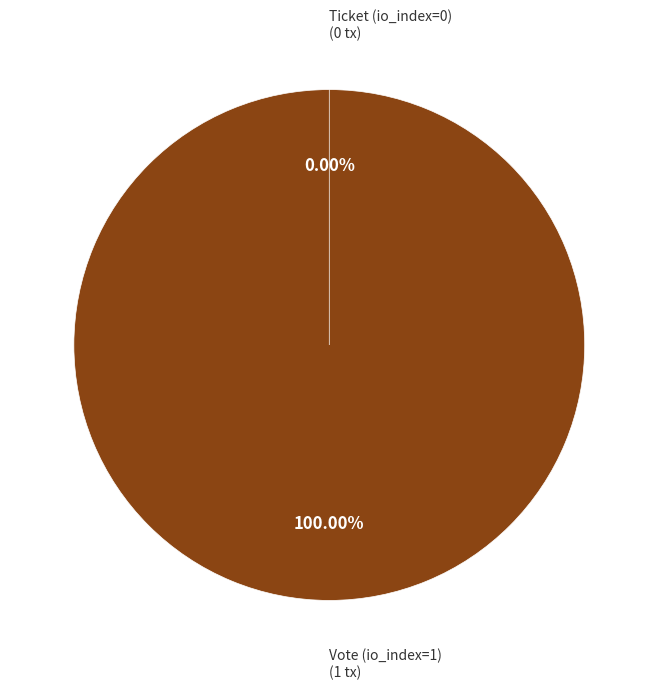

Count the number of slices in the pie.

2